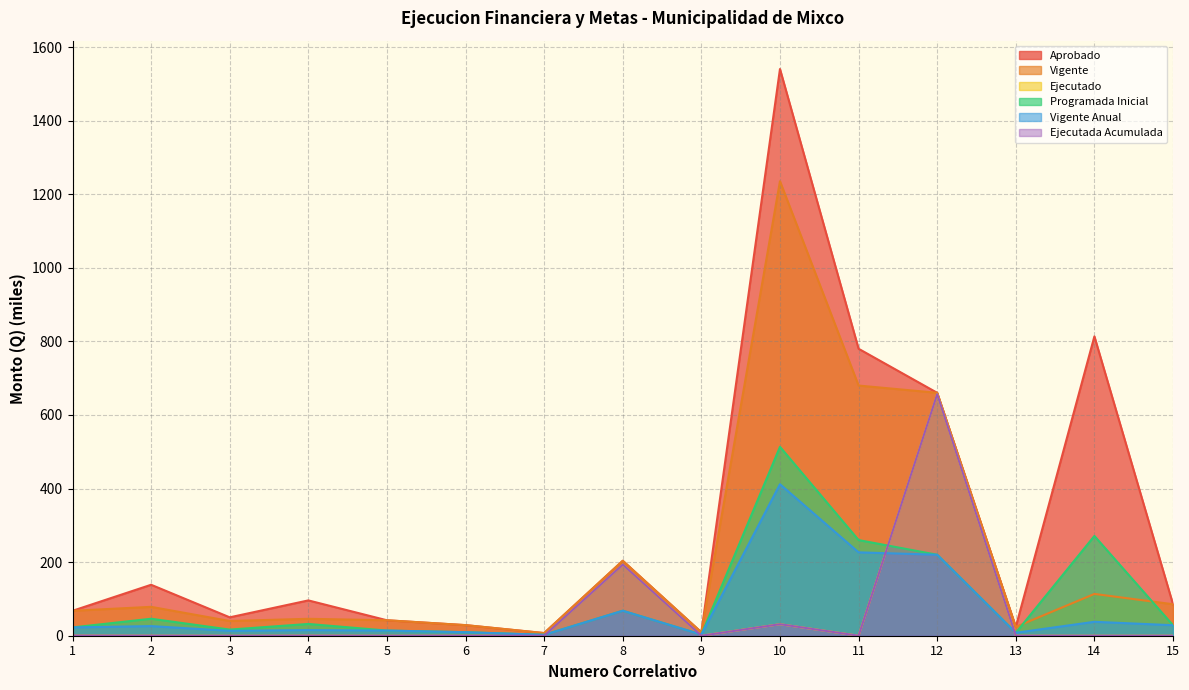

At 5, list the series in order from largest to smallest.

Aprobado, Vigente, Programada Inicial, Vigente Anual, Ejecutado, Ejecutada Acumulada